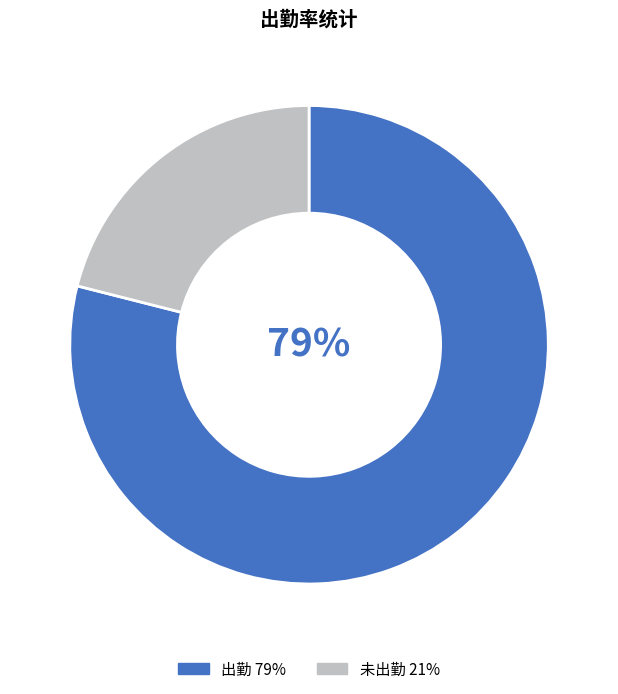

Is there any slice that represents more than half of the pie?

Yes